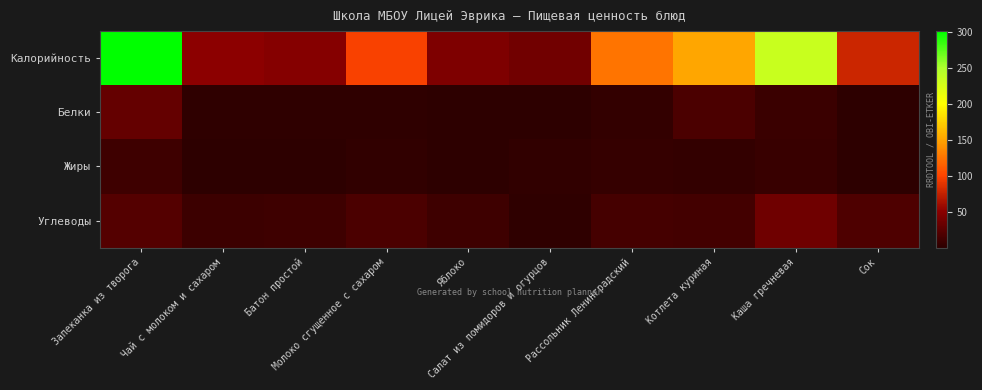

Reading left to right, what are all the values shown in this chart?

Калорийность: Запеканка из творога=301.3	Чай с молоком и сахаром=50.9	Батон простой=47.5	Молоко сгущенное с сахаром=98.2	Яблоко=44.4	Салат из помидоров и огурцов=37.5	Рассольник Ленинградский=125.5	Котлета куриная=151.8	Каша гречневая=233.7	Сок=77.9
Белки: Запеканка из творога=29.7	Чай с молоком и сахаром=1.6	Батон простой=1.6	Молоко сгущенное с сахаром=2.2	Яблоко=0.4	Салат из помидоров и огурцов=0.6	Рассольник Ленинградский=4.8	Котлета куриная=17.2	Каша гречневая=8.2	Сок=0.9
Жиры: Запеканка из творога=10.7	Чай с молоком и сахаром=1.1	Батон простой=0.2	Молоко сгущенное с сахаром=2.6	Яблоко=0.4	Салат из помидоров и огурцов=3.1	Рассольник Ленинградский=5.8	Котлета куриная=3.9	Каша гречневая=6.3	Сок=0.2
Углеводы: Запеканка из творога=21.6	Чай с молоком и сахаром=8.6	Батон простой=9.8	Молоко сгущенное с сахаром=16.7	Яблоко=9.8	Салат из помидоров и огурцов=1.8	Рассольник Ленинградский=13.6	Котлета куриная=12.0	Каша гречневая=35.9	Сок=18.2